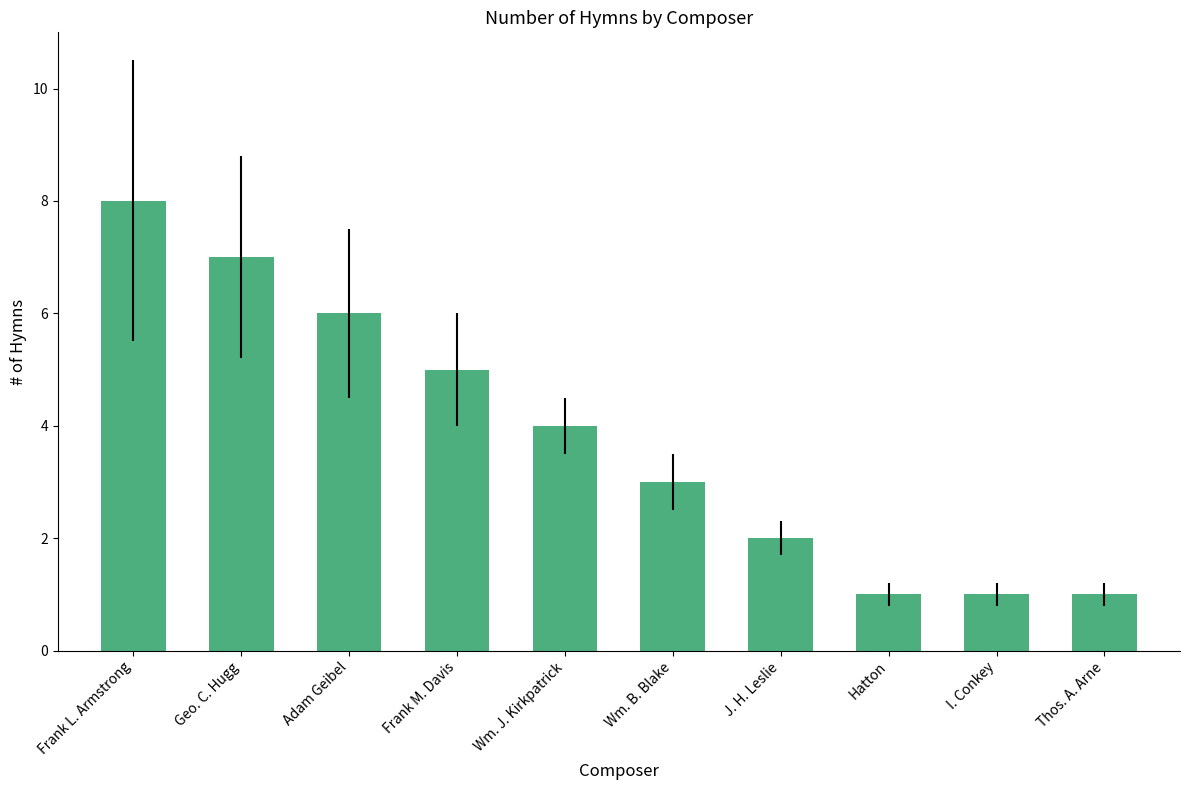

The value at Wm. B. Blake is 5. True or false?

False